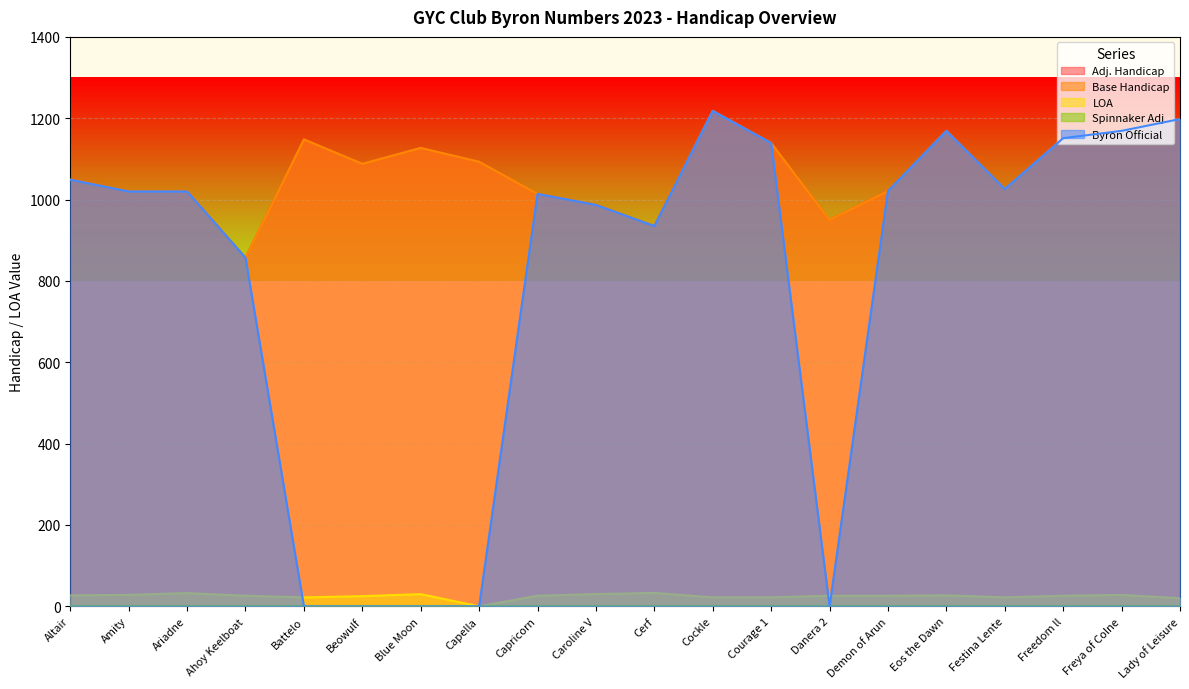

What is the difference between the maximum and minimum values in the LOA series?

33.0